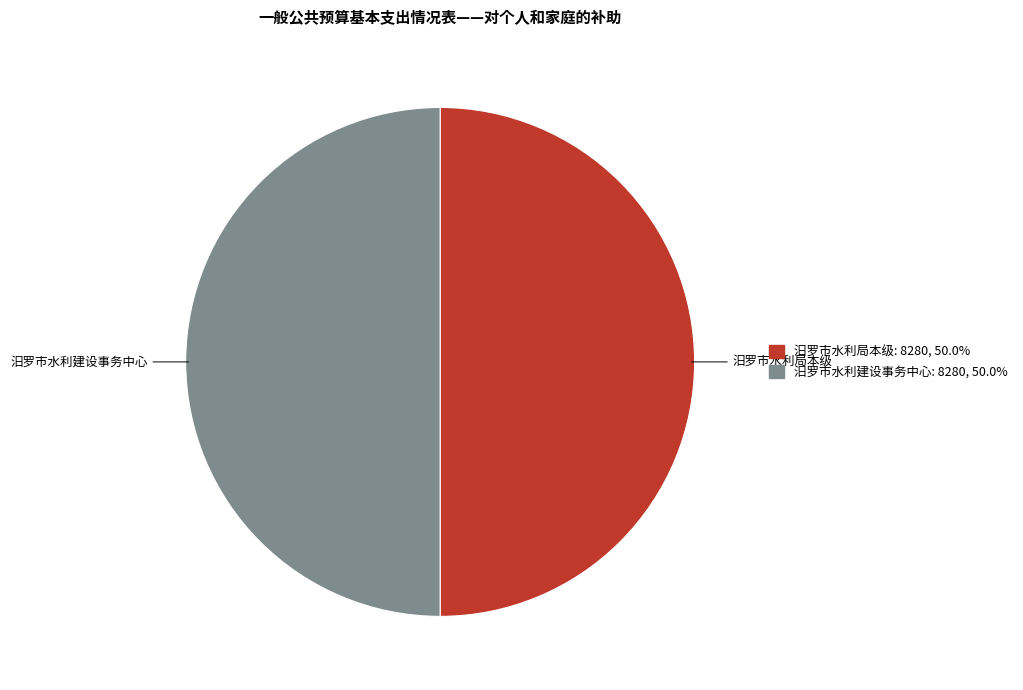

What is the ratio of the value at 汨罗市水利建设事务中心 to the value at 汨罗市水利局本级?

1.0